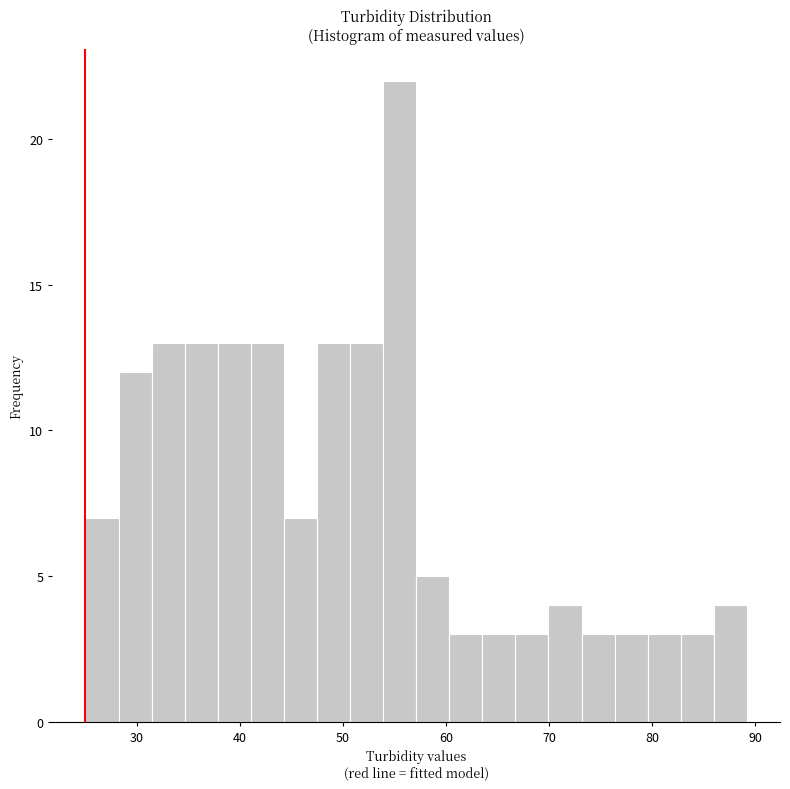

Read against the x-axis, roughly where is the centre of the tallest bar?

55